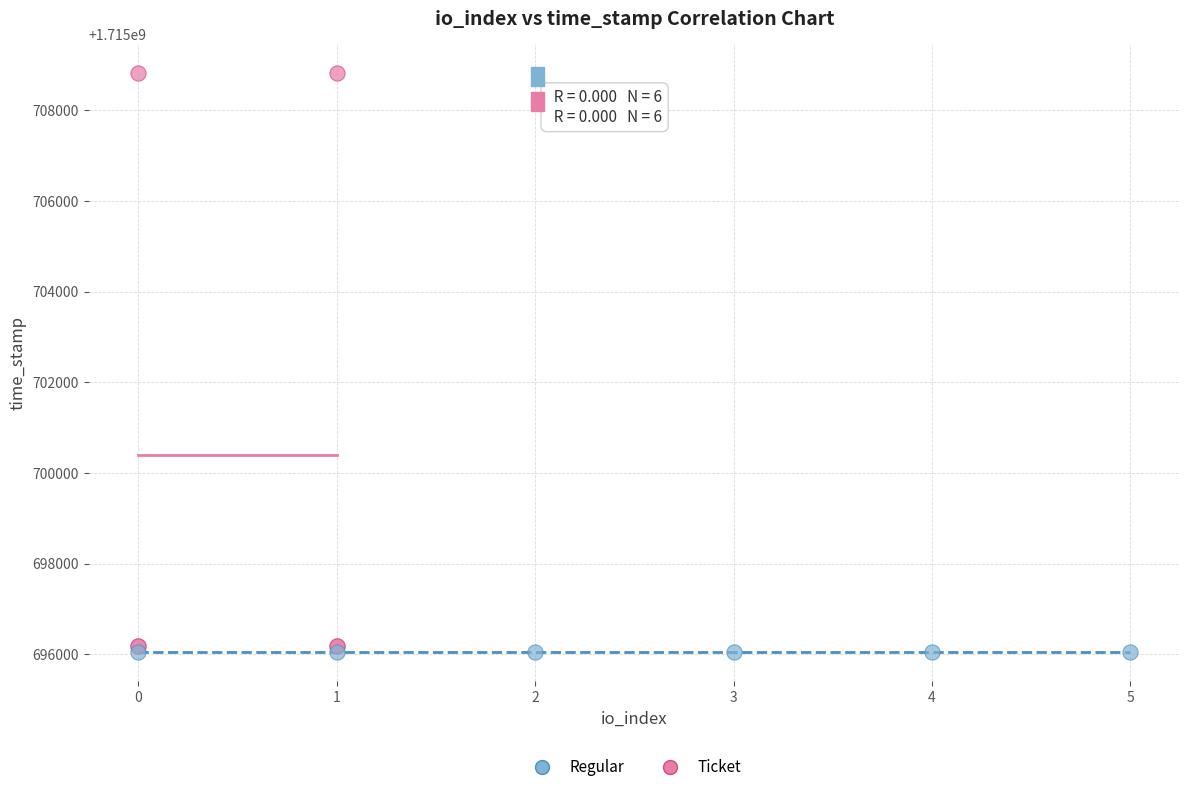

Which series reaches the maximum Y coordinate?

Ticket